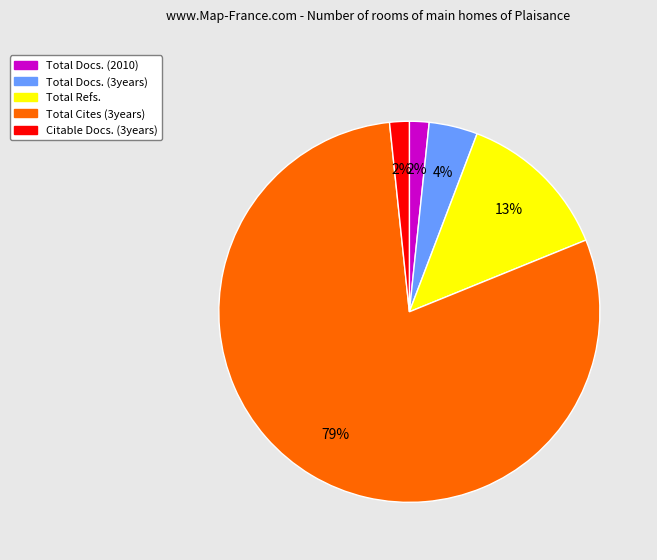

How many slices are in this pie chart?

5